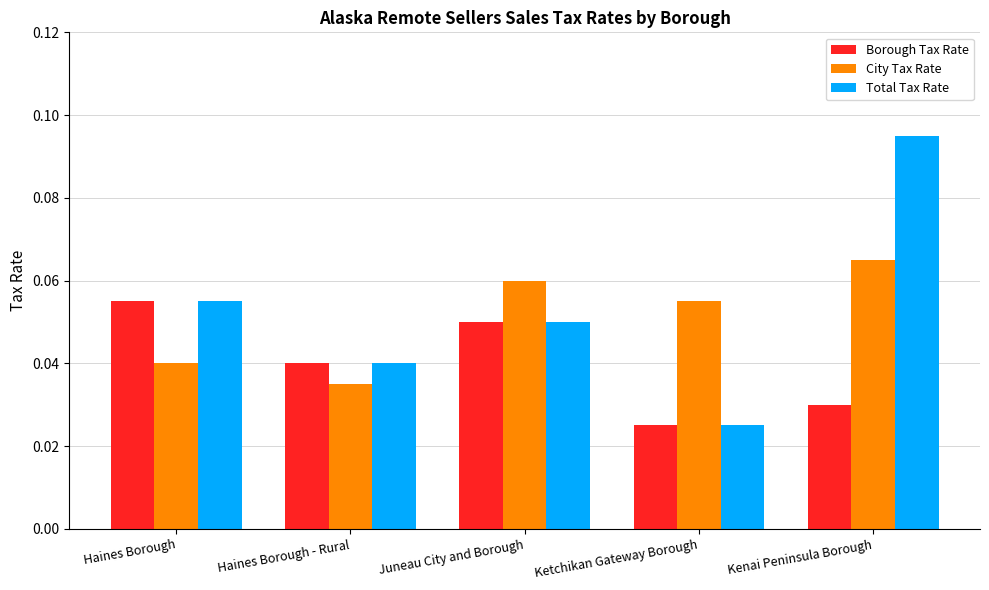

Which label corresponds to the largest value in the chart?

Kenai Peninsula Borough